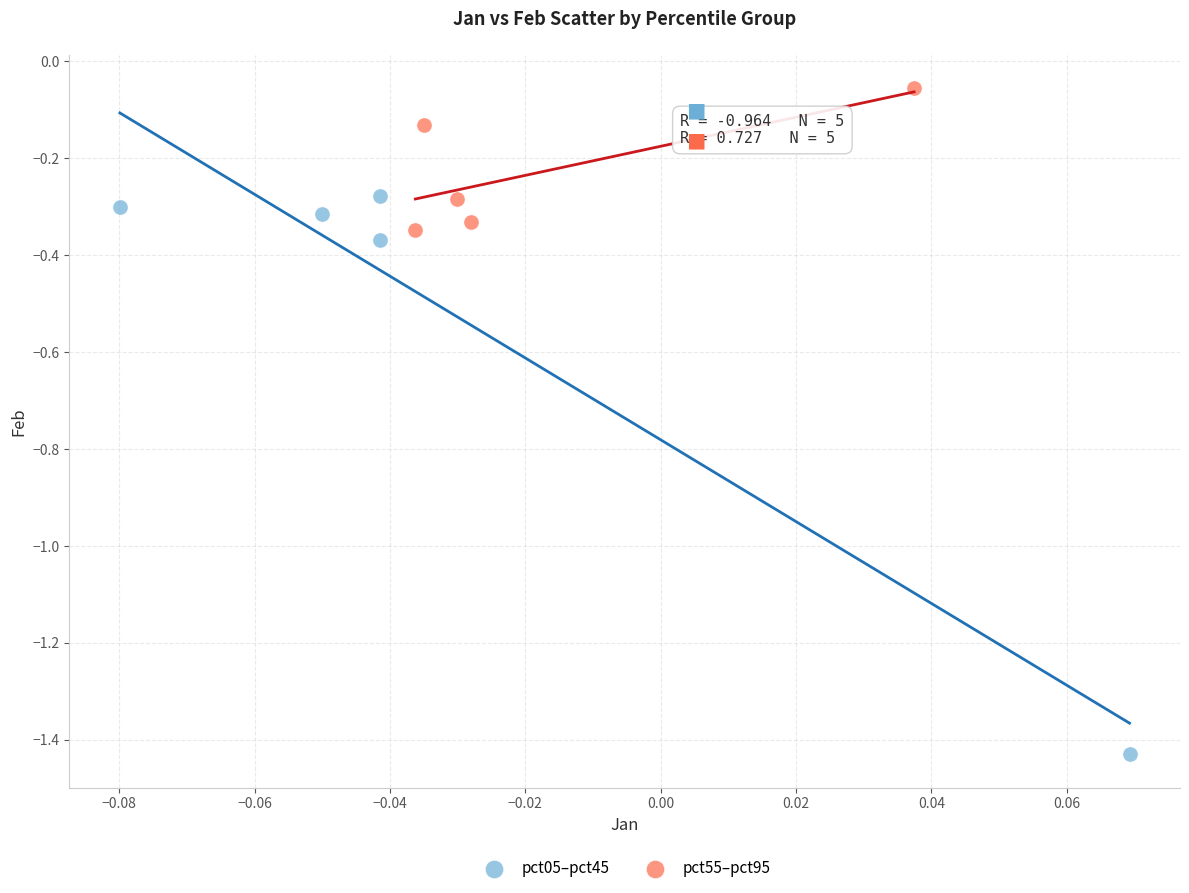

Which series contains the highest Y value?

pct55–pct95